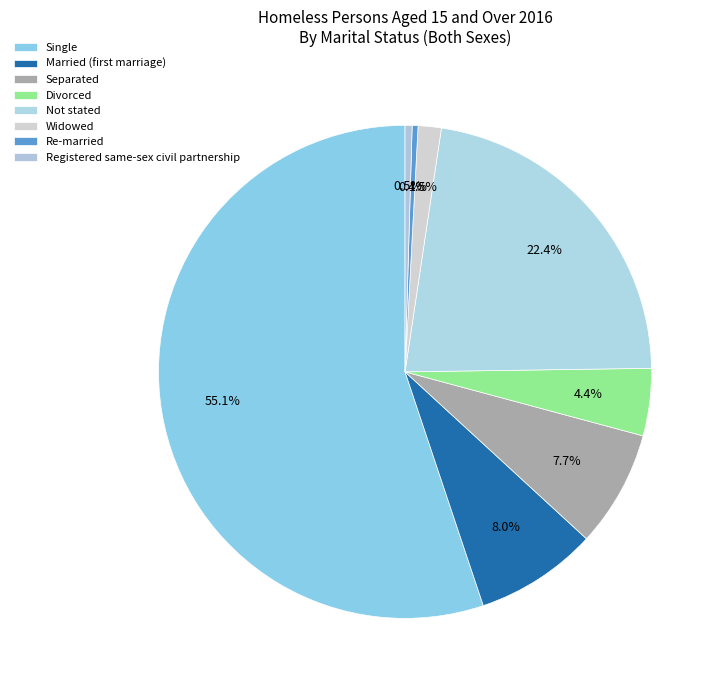

Count the number of slices in the pie.

8